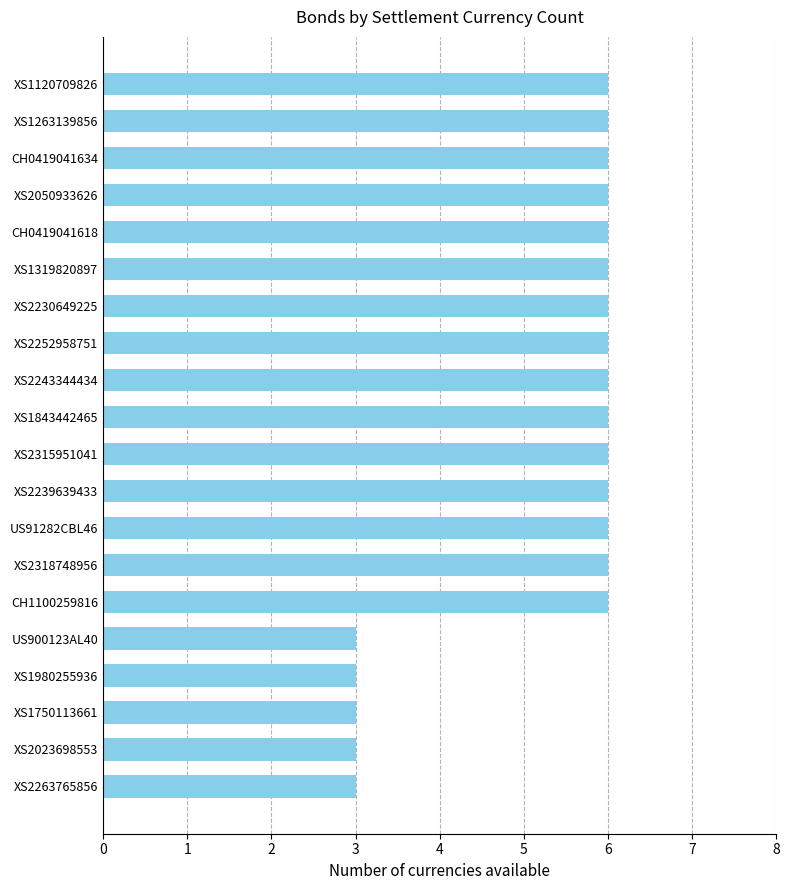

What is the greatest value displayed?

6